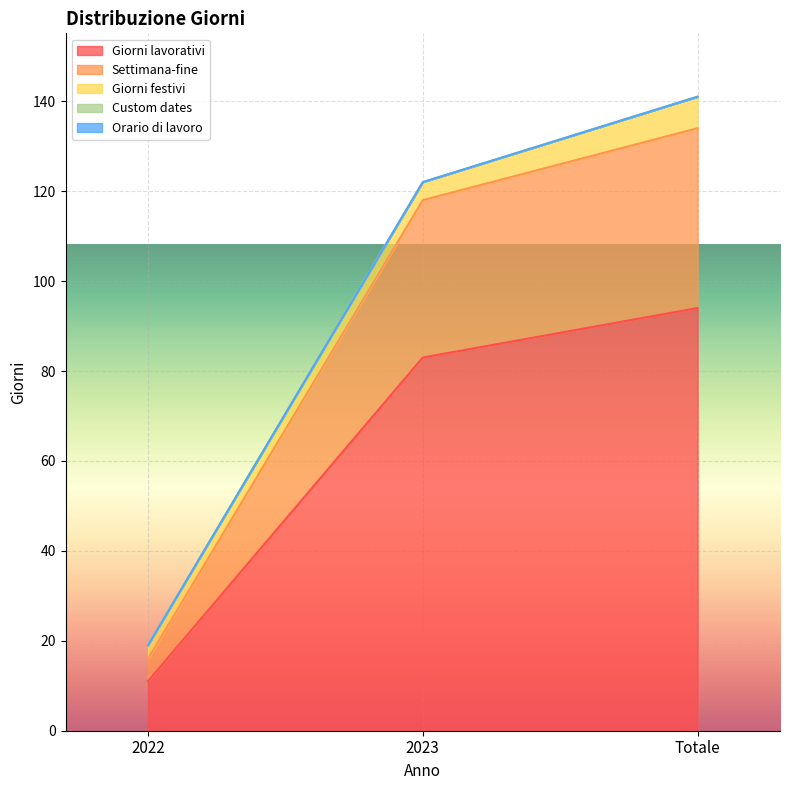

What is the difference between the highest and lowest values at 2022?

11